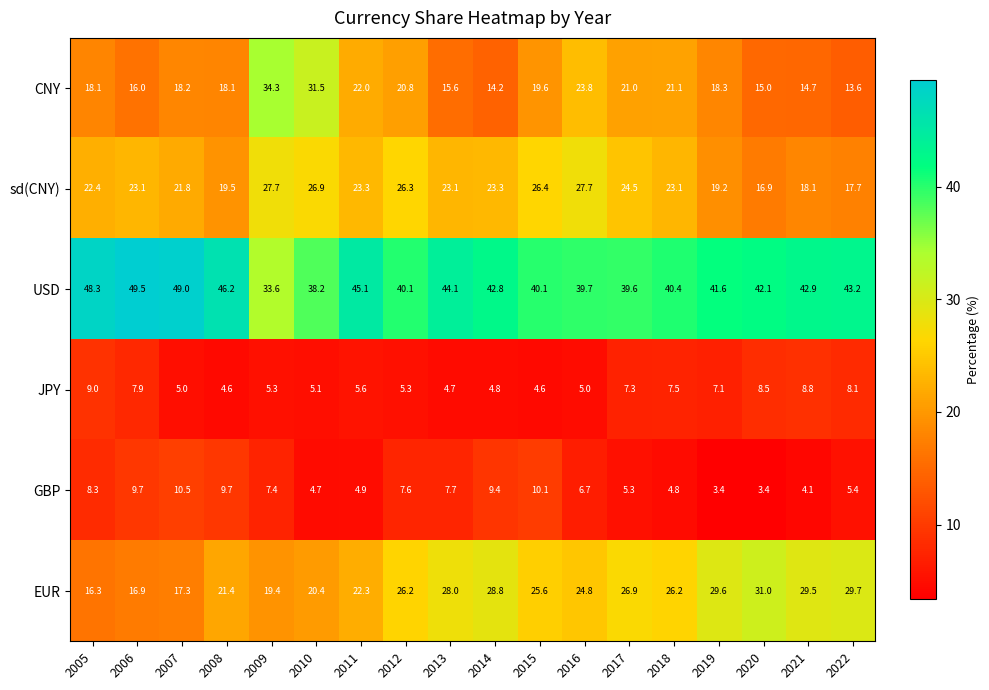

What is the average value of the USD series?

42.6